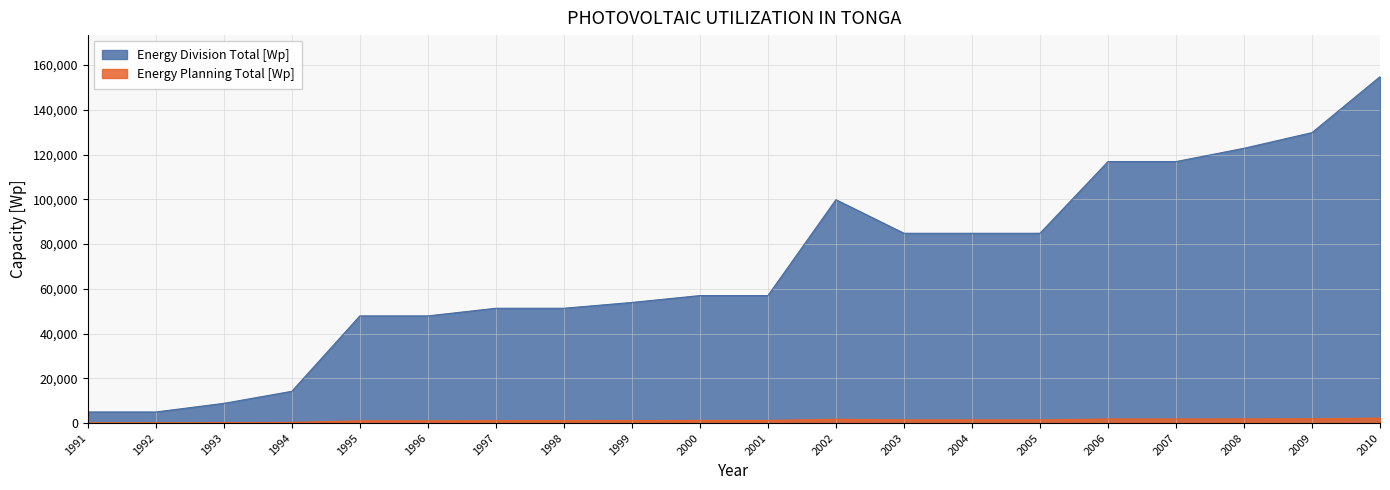

Which has a higher value, 1997 or 1993?

1997